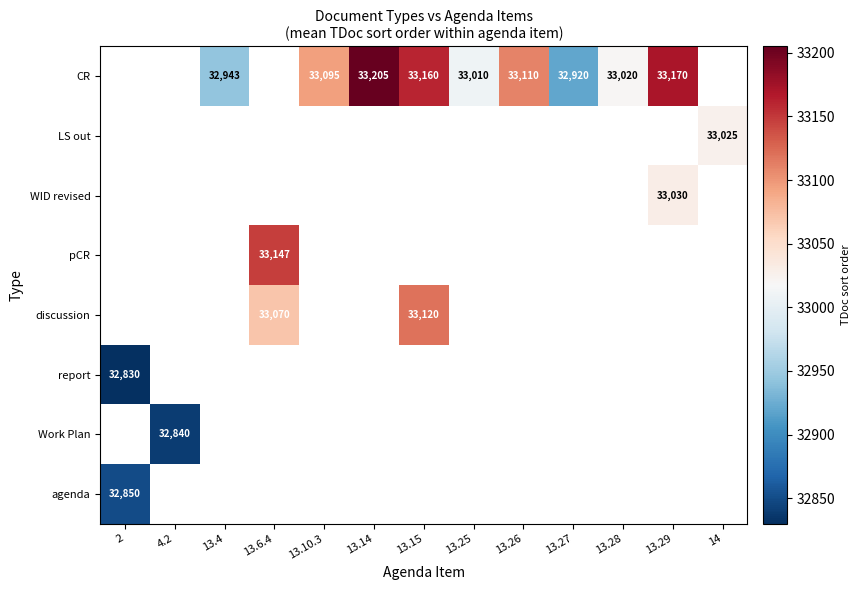

The value of CR at 13.10.3 is 49669. True or false?

False